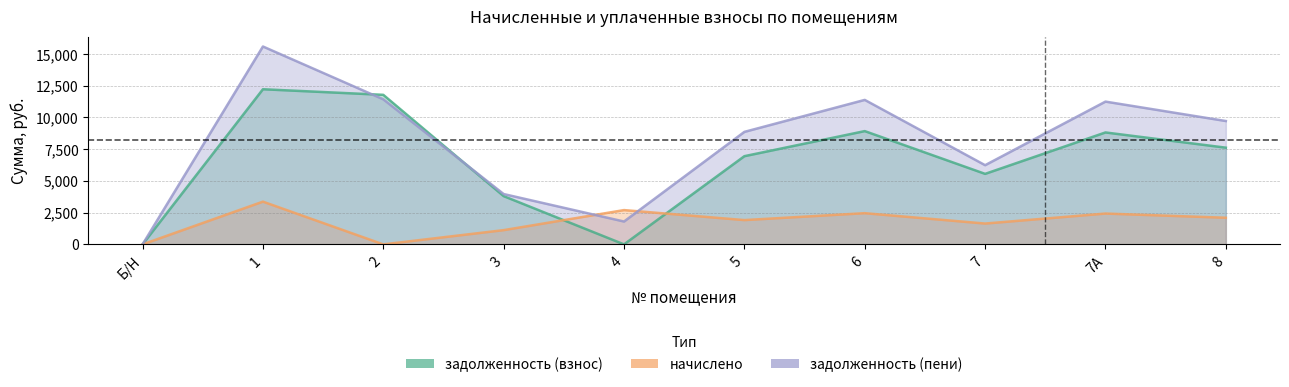

At which label is задолженность (взнос) closest to 6112?

7